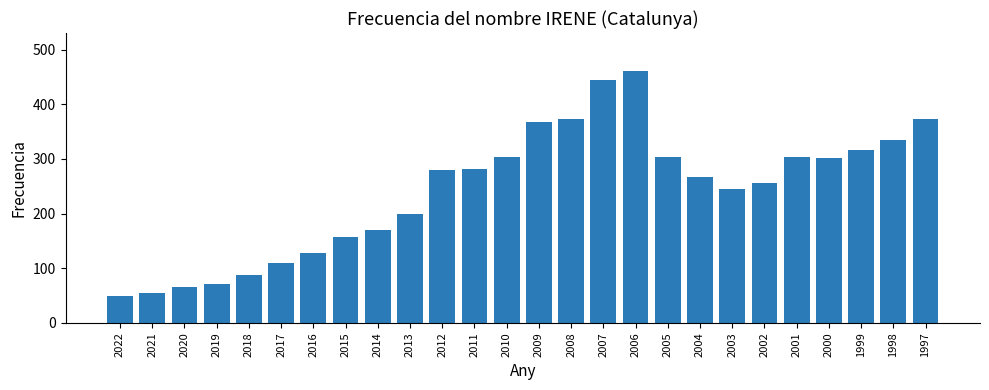

The chart shows a value of 445 at 2007. True or false?

True